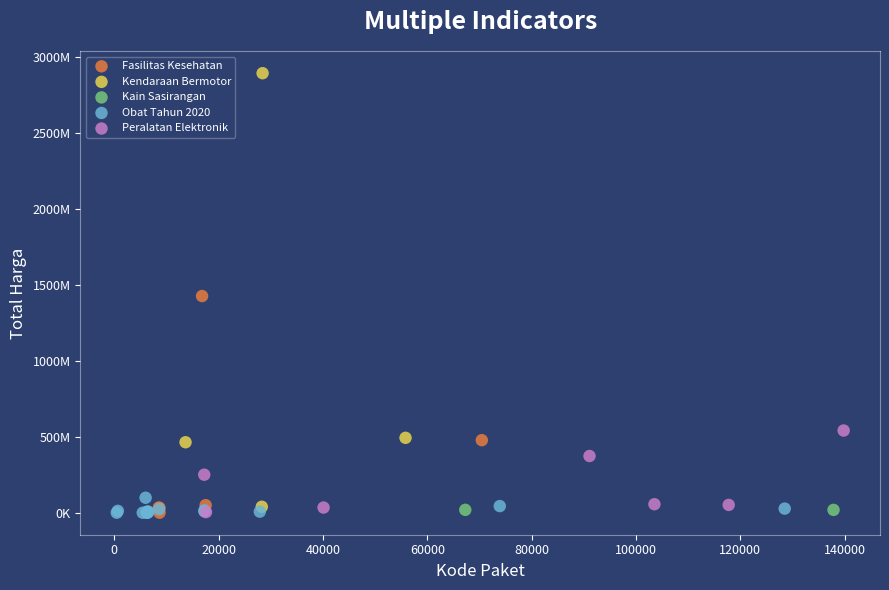

What are all the series names shown in the legend?

Fasilitas Kesehatan, Kendaraan Bermotor, Kain Sasirangan, Obat Tahun 2020, Peralatan Elektronik